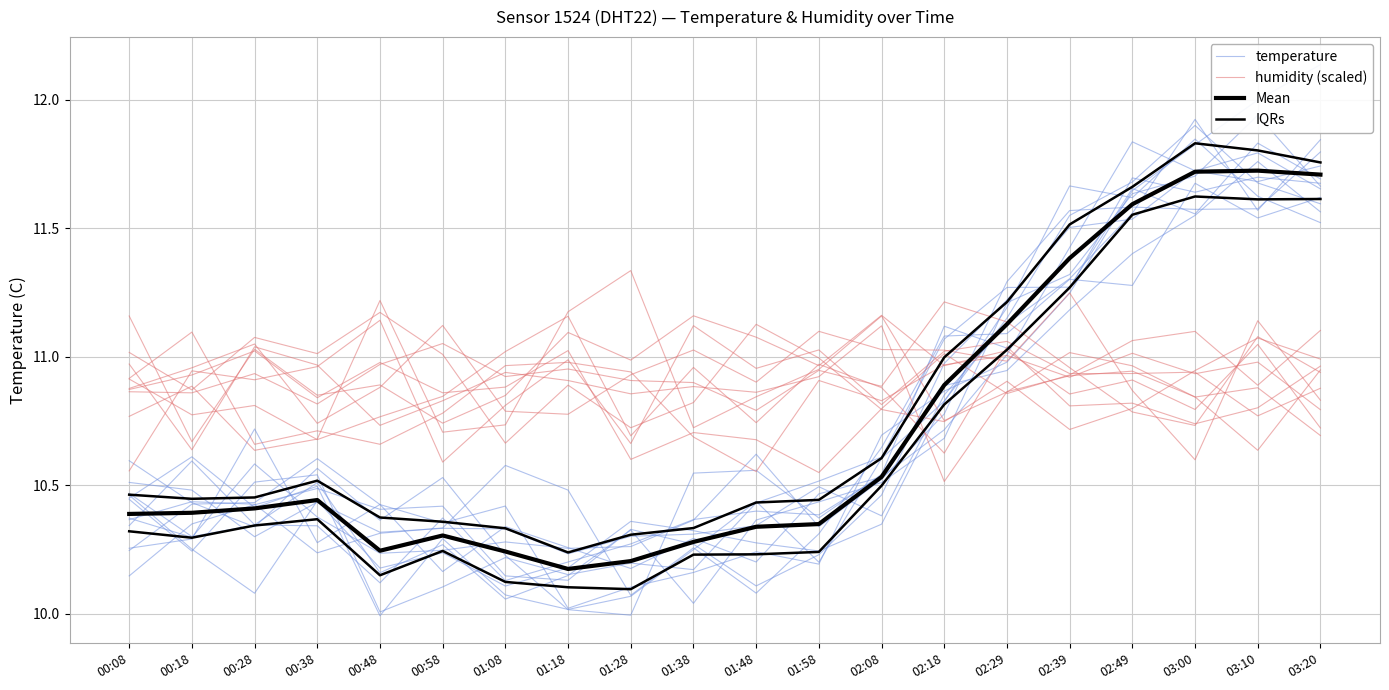

What is the total value across all series at 00:48?

41.6